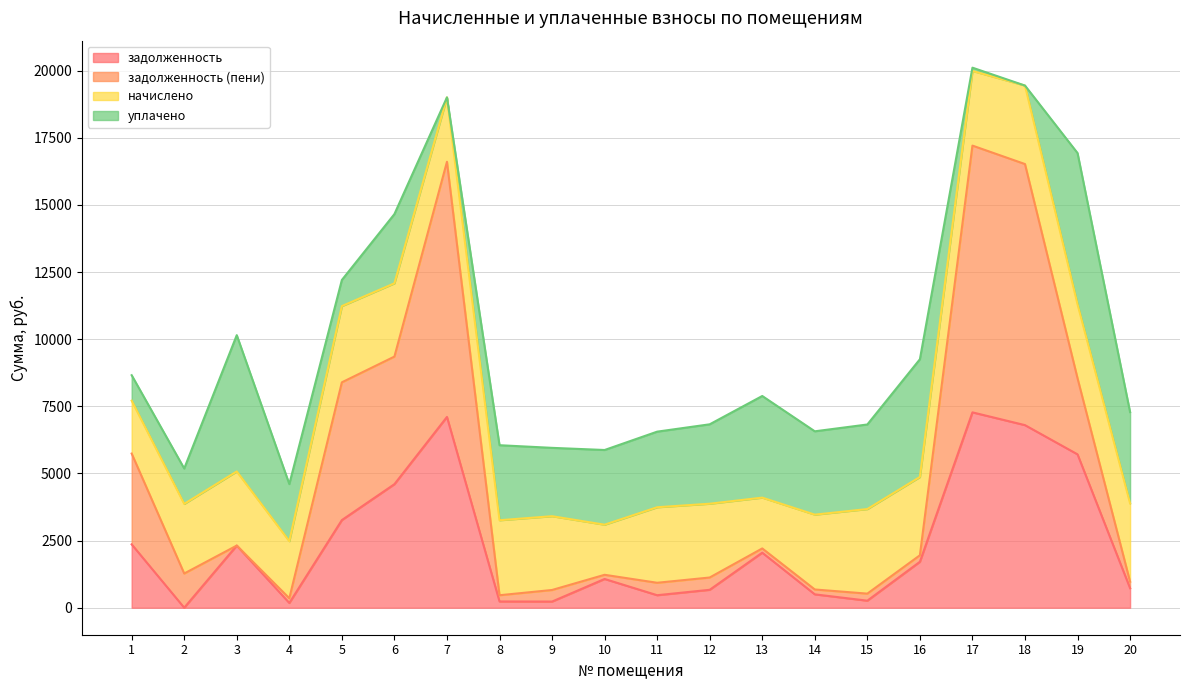

How many values in задолженность are above zero?

19